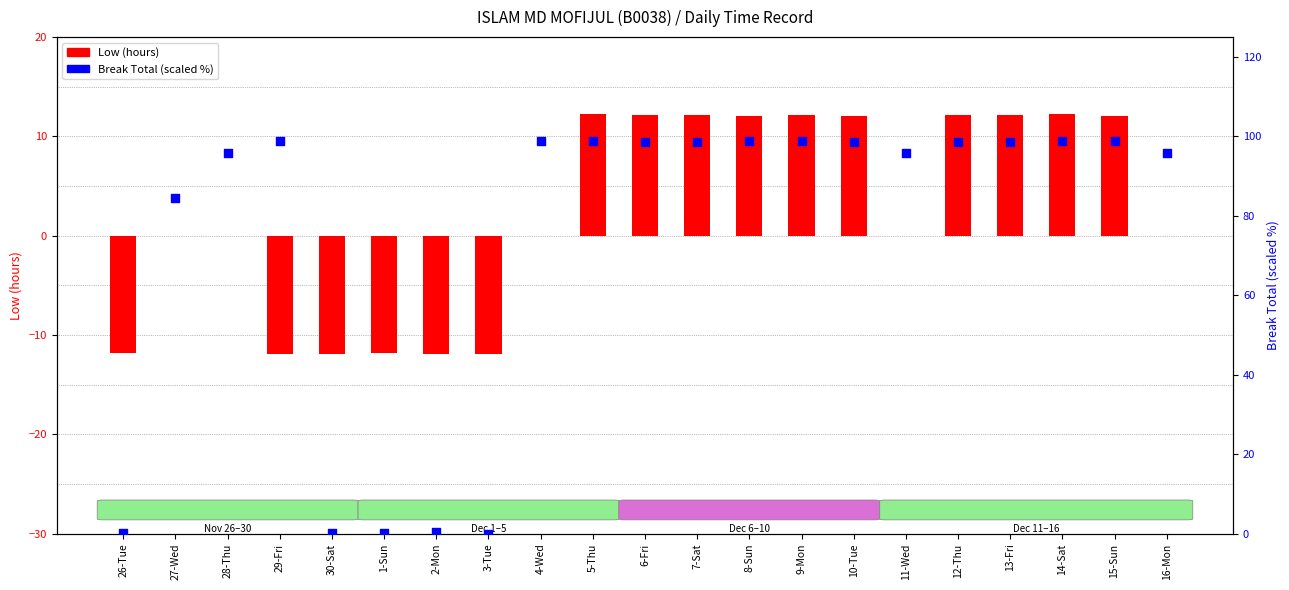

Which series has the widest spread of Y values?

Break (scaled %)